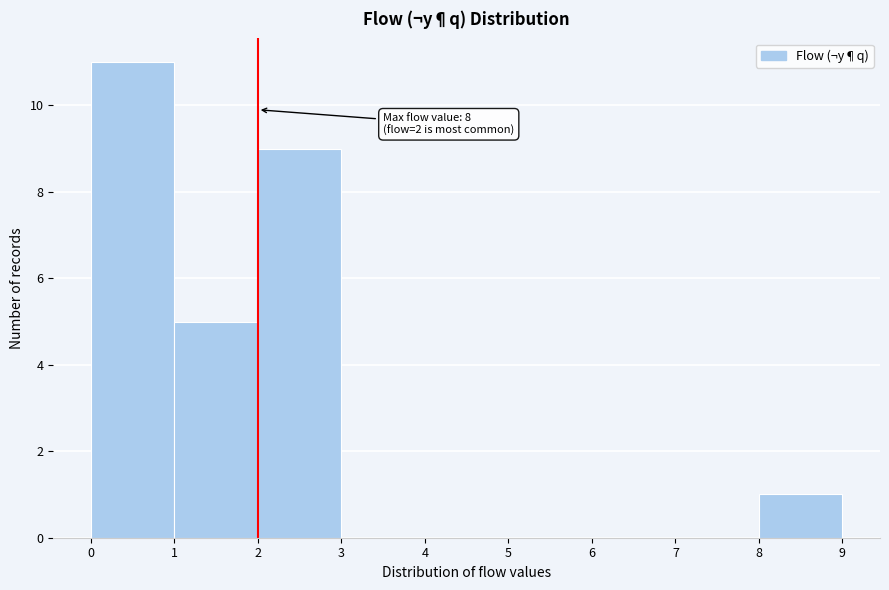

Which range on the x-axis has the tallest bar?

0 to 1